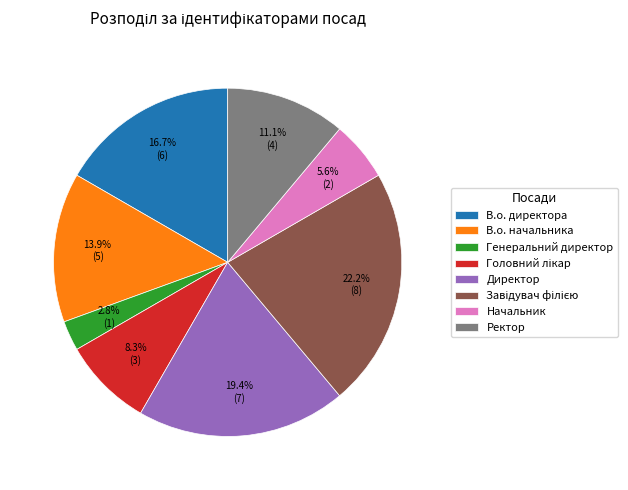

Which slice is the smallest?

Генеральний директор